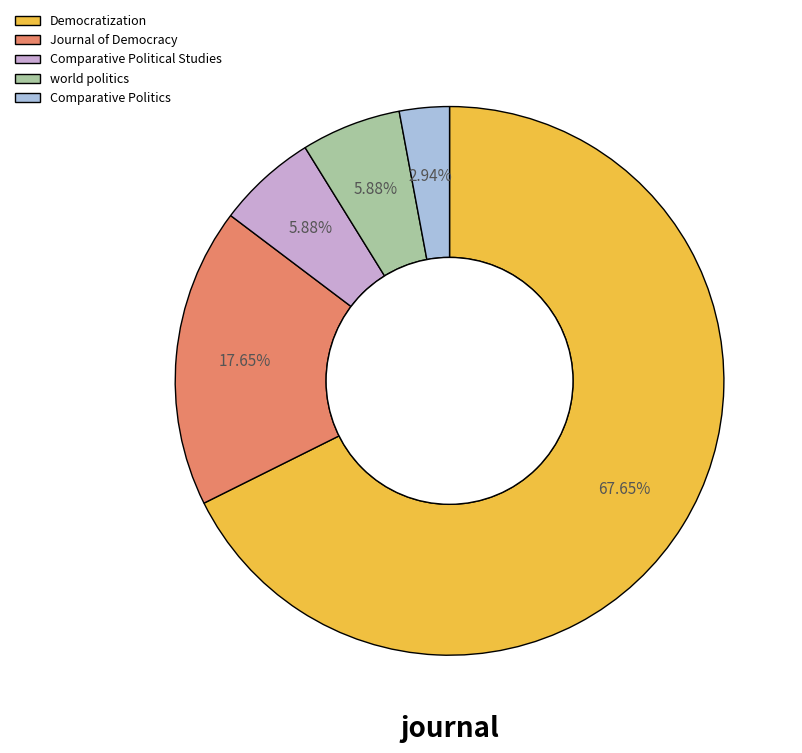

Is the sum of Democratization and Comparative Political Studies greater than half?

Yes